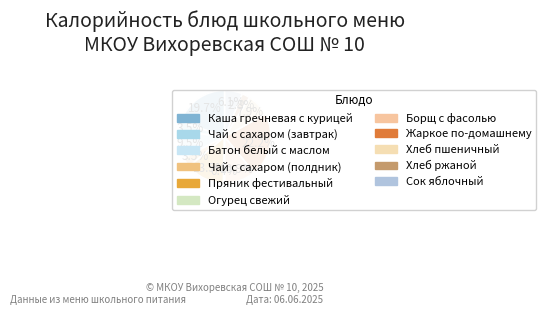

To the nearest percent, what is the average slice percentage?

9%